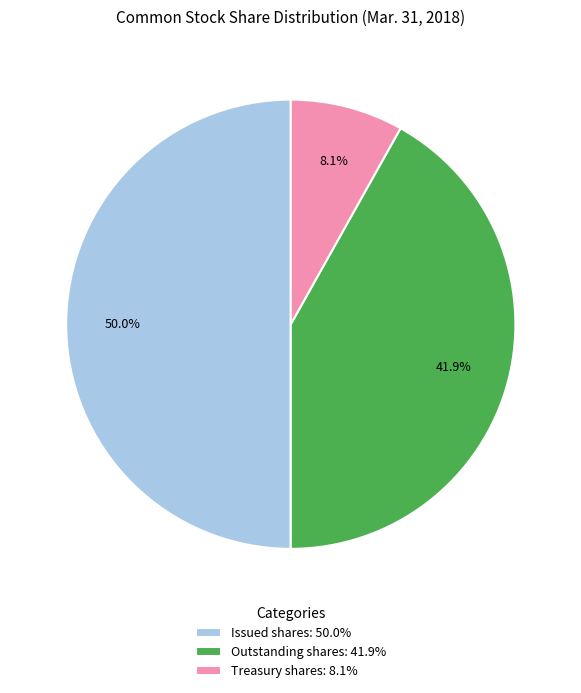

Which has a higher value, Outstanding shares: 41.9% or Issued shares: 50.0%?

Issued shares: 50.0%